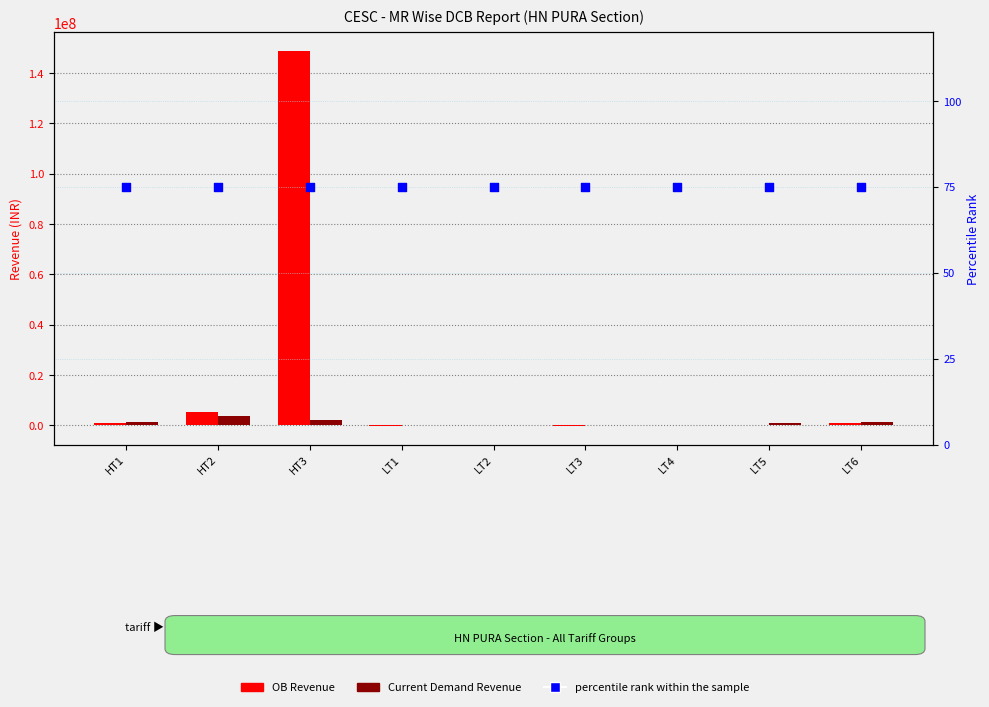

Which series contains the highest Y value?

OB Revenue